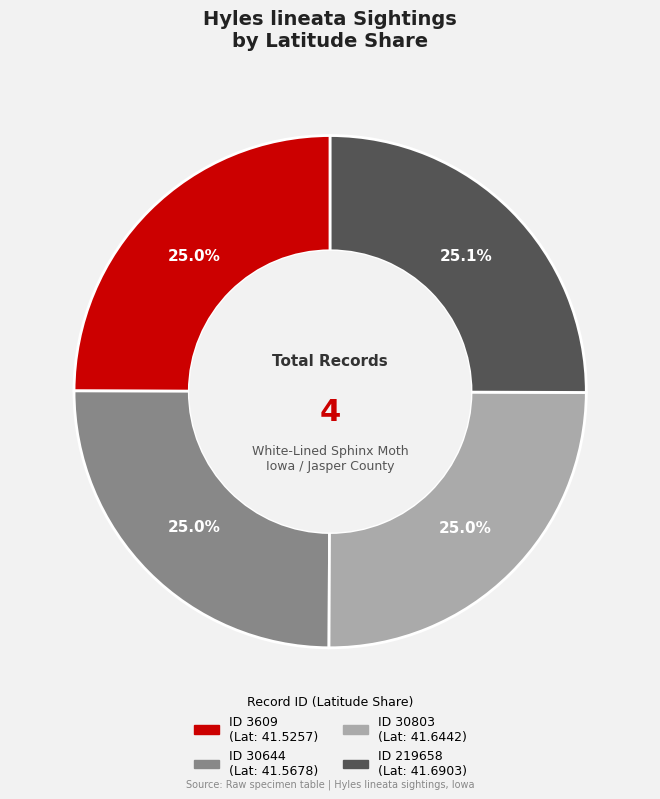

Does any single category account for the majority?

No